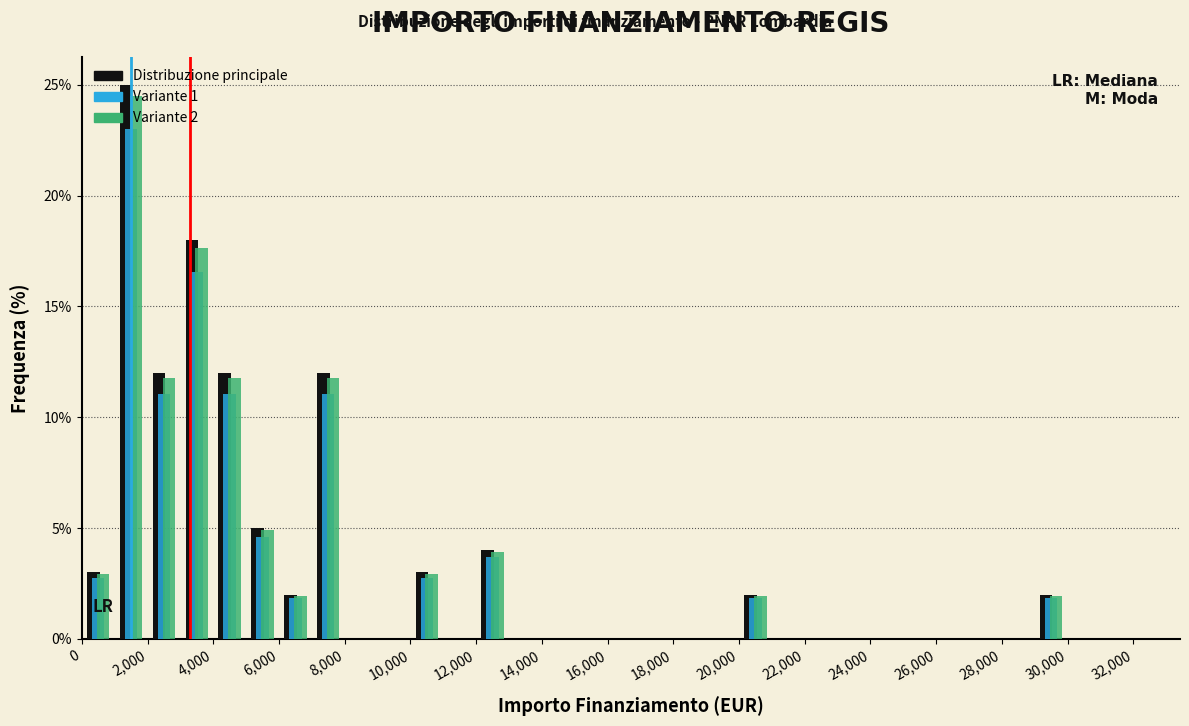

In the Variante 1 series, which range on the x-axis has the tallest bar?

1000 to 2000